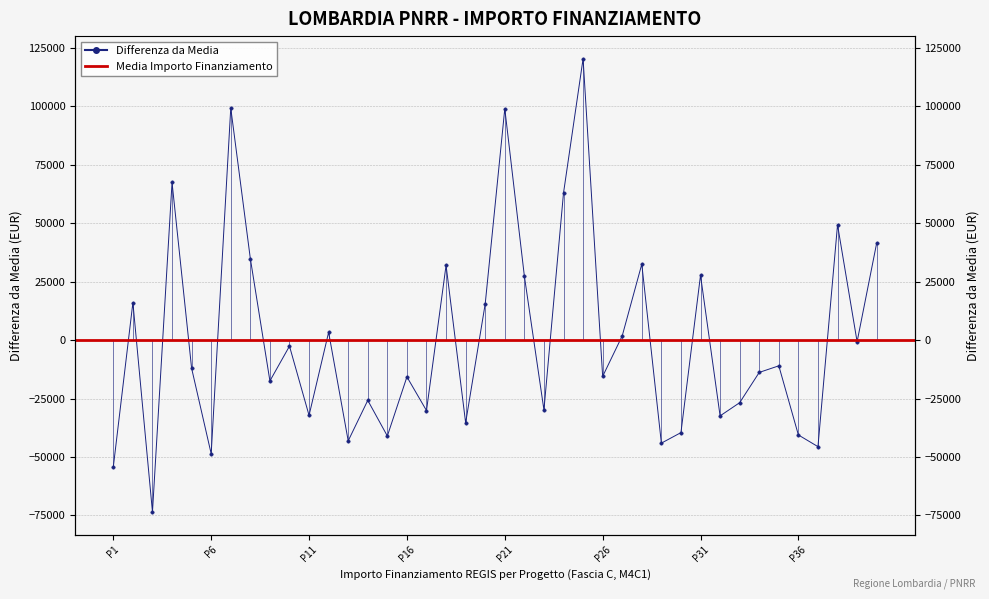

Reading right to left, transcribe all the data shown in this chart.

41539.4	-672.3	49349.3	-45573.0	-40573.5	-10988.8	-13806.9	-26759.0	-32411.3	27777.6	-39567.3	-44073.5	32526.0	1837.5	-15510.6	120408.0	62943.8	-29857.7	27419.8	99048.8	15534.8	-35368.5	32024.6	-30134.2	-15716.3	-41026.1	-25769.0	-43094.4	3364.8	-32197.3	-2560.2	-17456.4	34902.2	99312.6	-48634.9	-12041.3	67469.7	-73525.1	16069.5	-54210.5